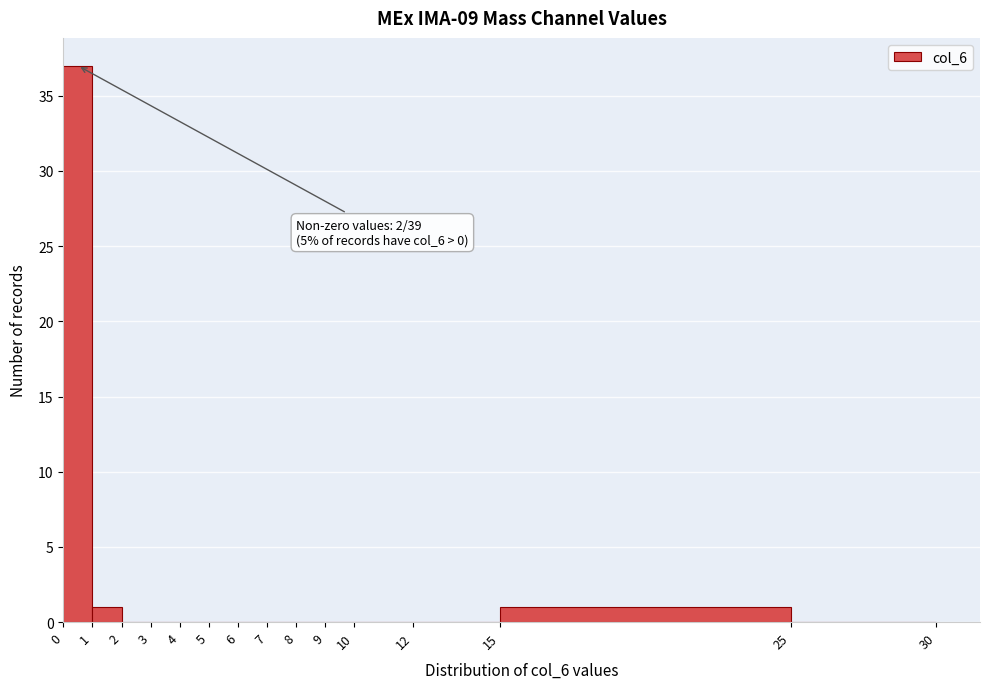

Over which range of the x-axis is the bar tallest?

0 to 1